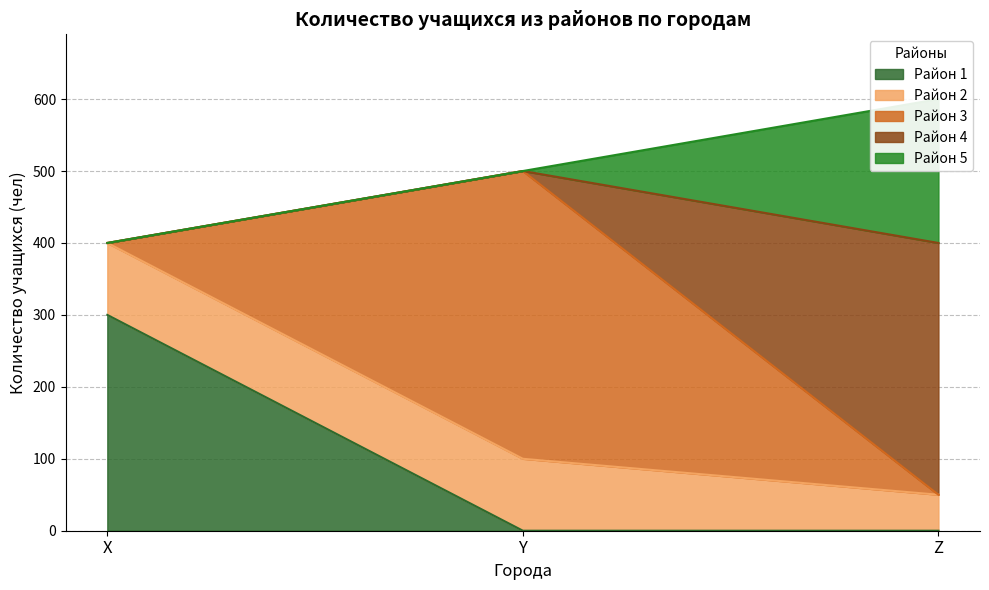

Which series has the widest spread of values?

3